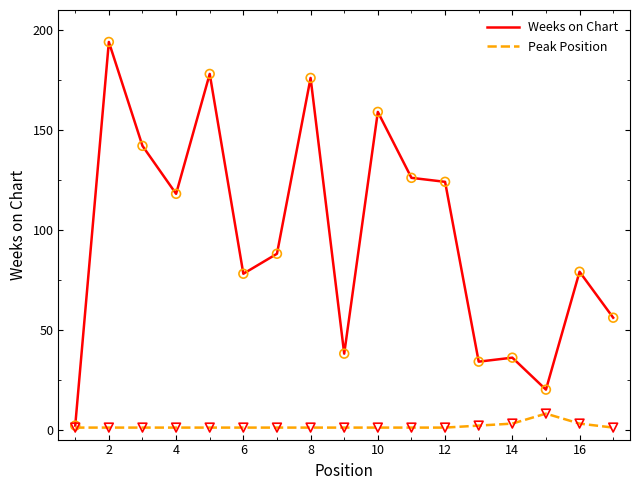

Which series has the largest total across all categories?

Weeks on Chart